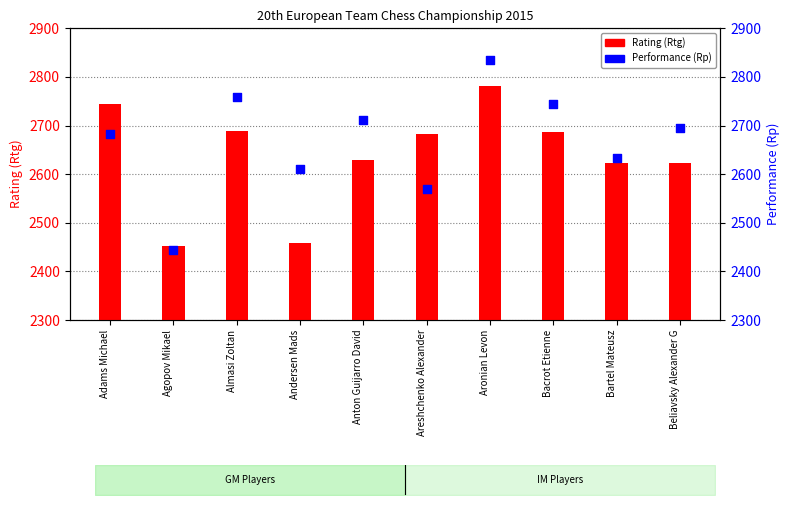

At which category is the sum across all series the highest?

Aronian Levon